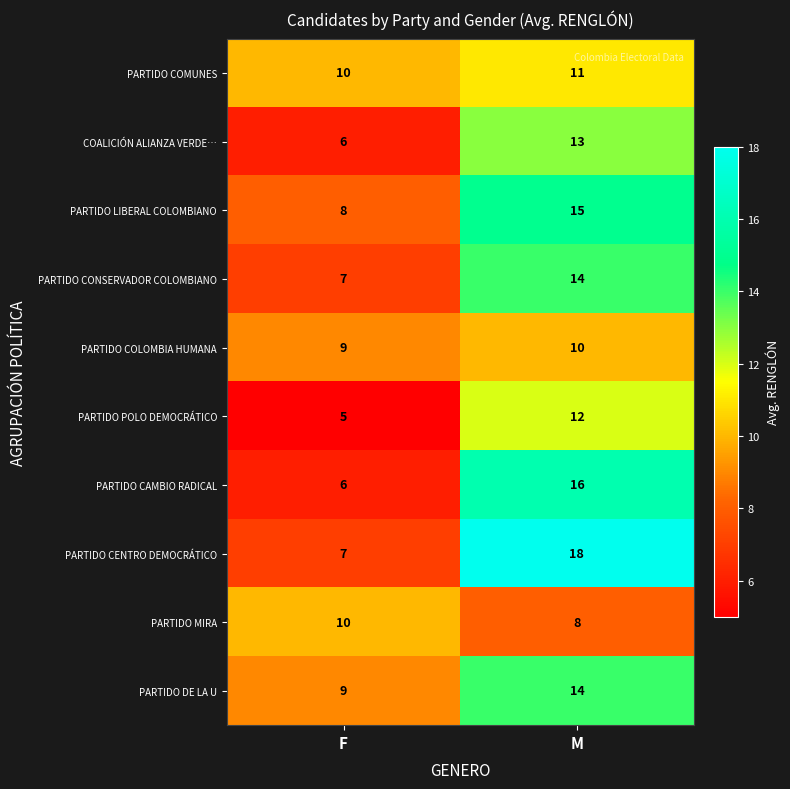

Which label corresponds to the largest value in the chart?

M